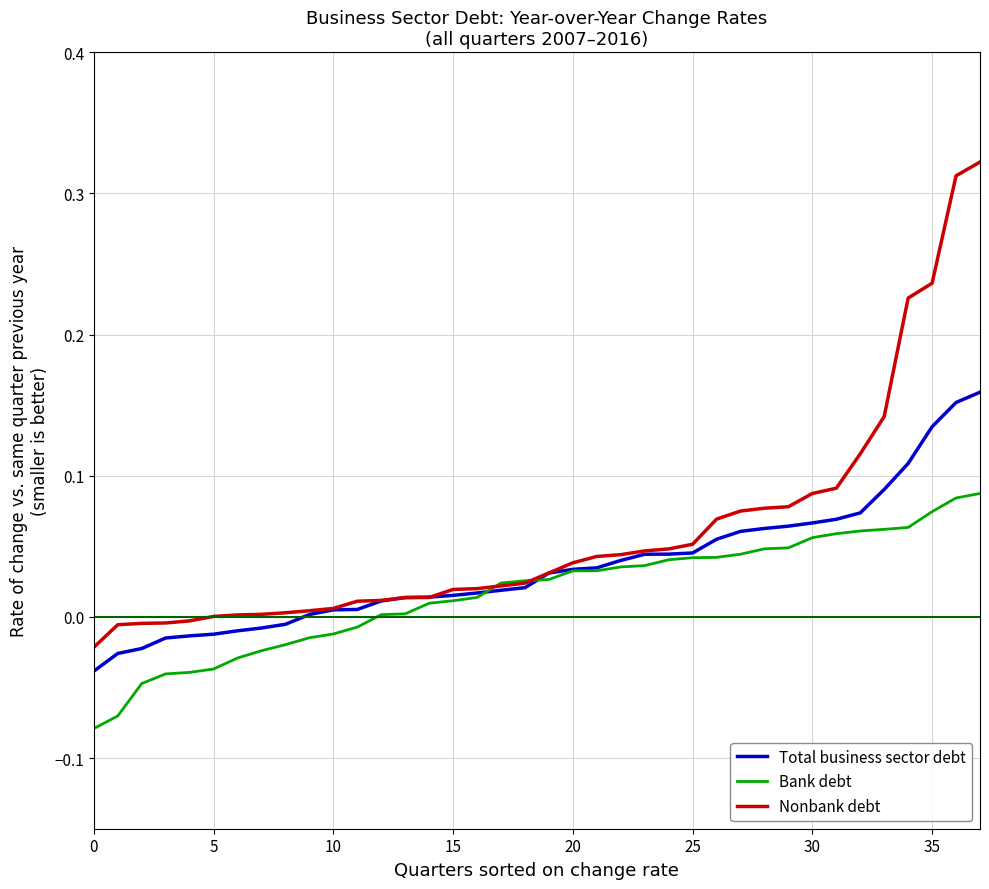

List the series in order of their peak value, highest first.

Nonbank debt, Total business sector debt, Bank debt